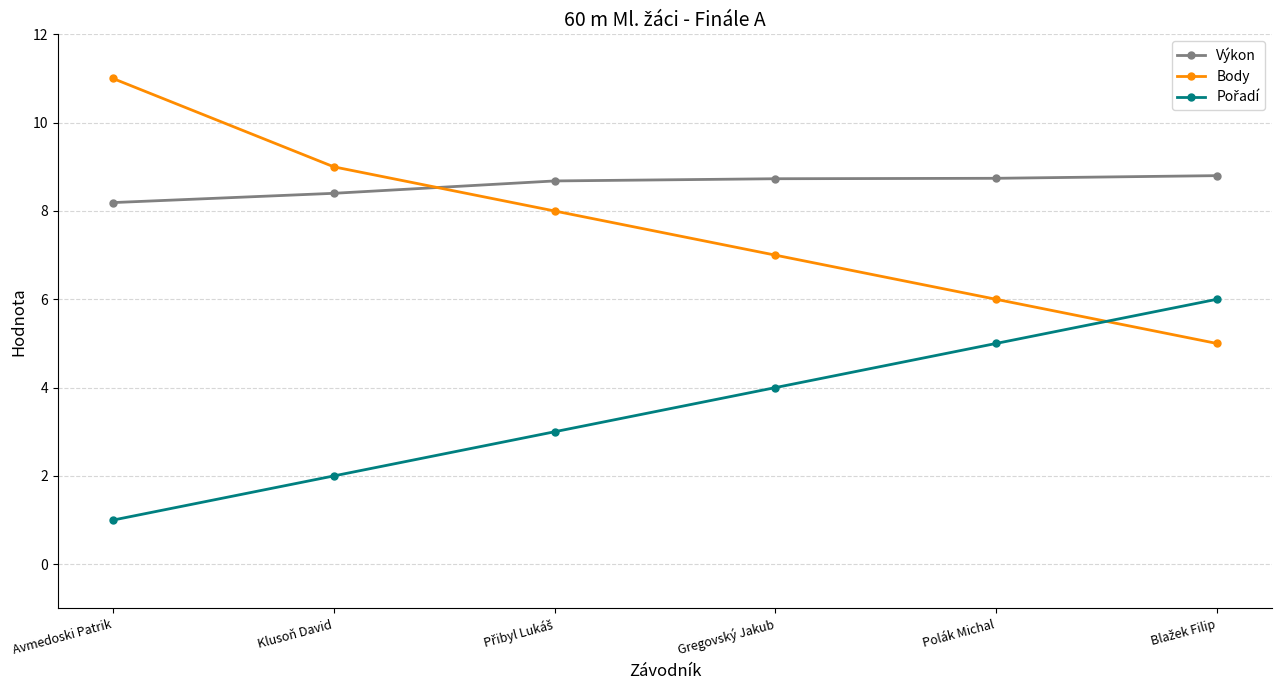

What is the label of the 6th point from the right?

Avmedoski Patrik